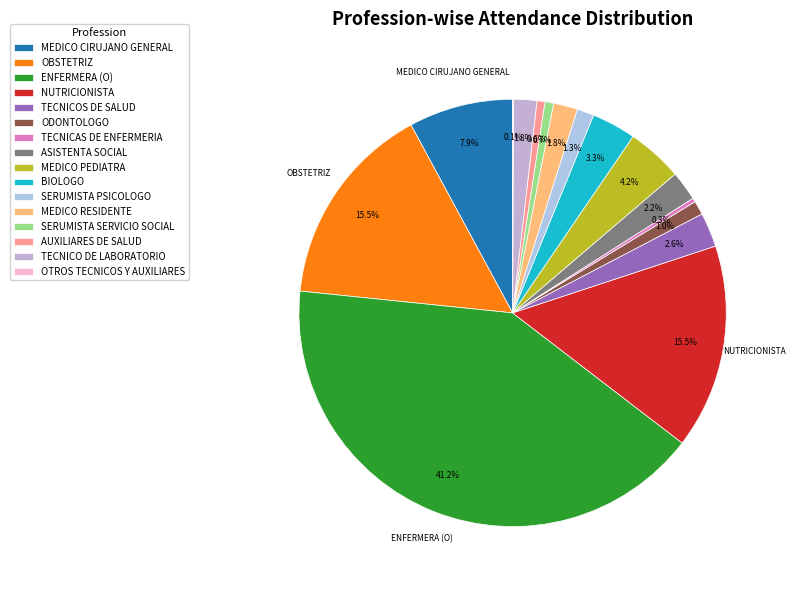

How many segments does this pie chart have?

16